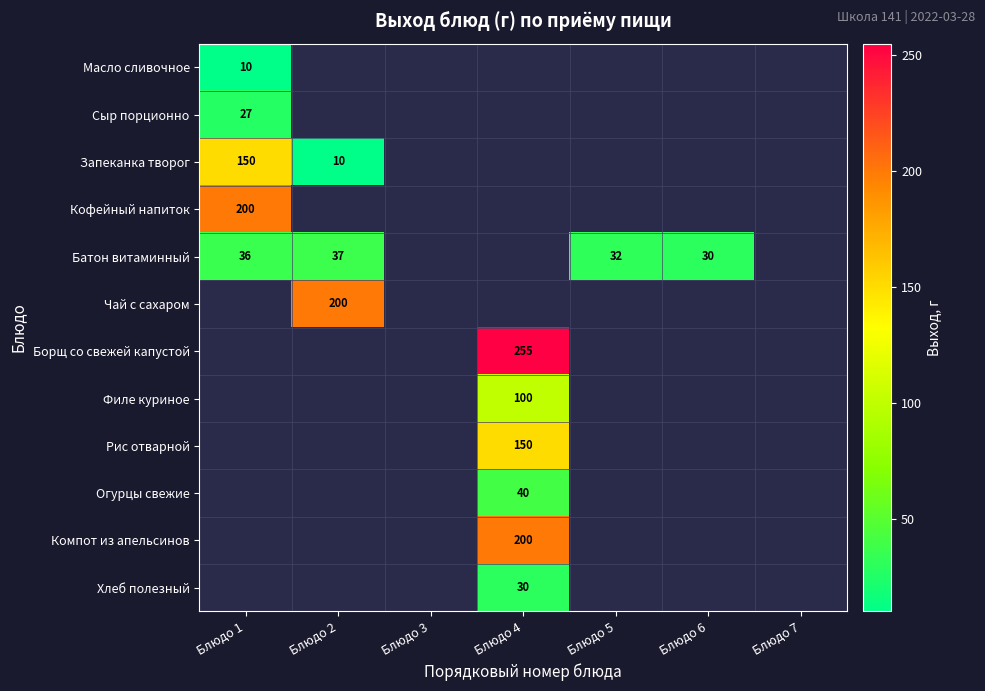

Is it true that Борщ со свежей капустой equals 354 at Блюдо 4?

False